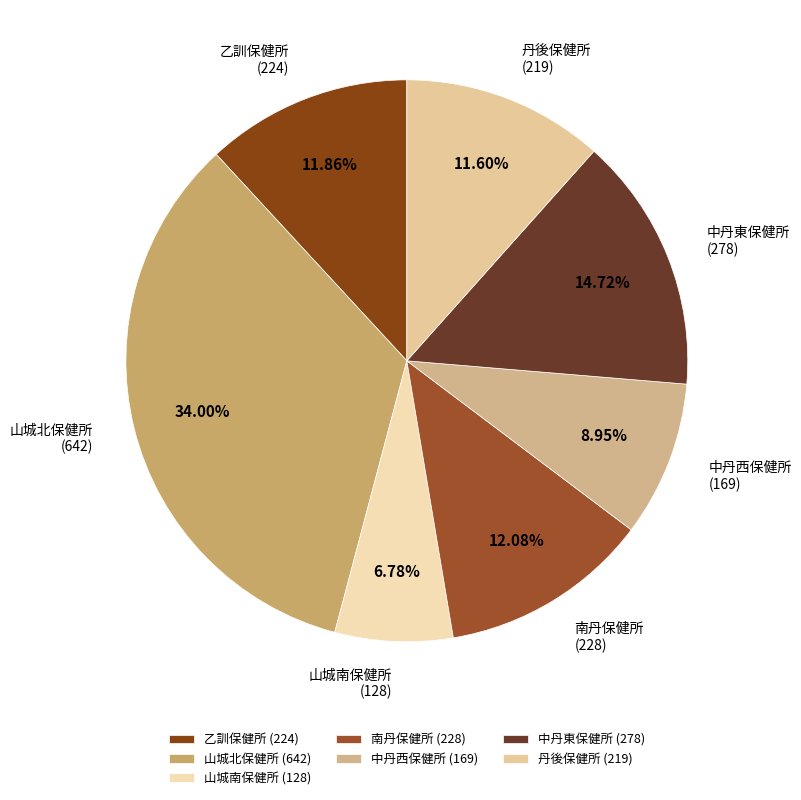

What is the ratio of the value at 乙訓保健所 (224) to the value at 中丹東保健所 (278)?

0.8